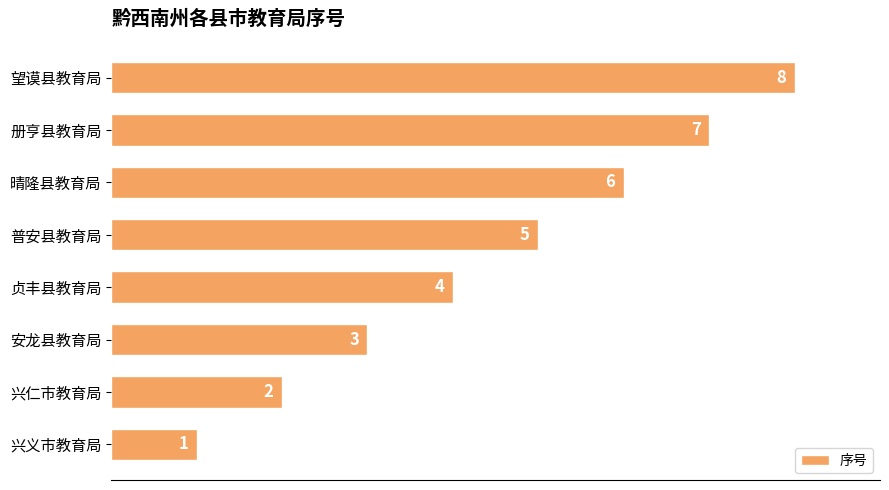

At which label is the value closest to 4?

贞丰县教育局